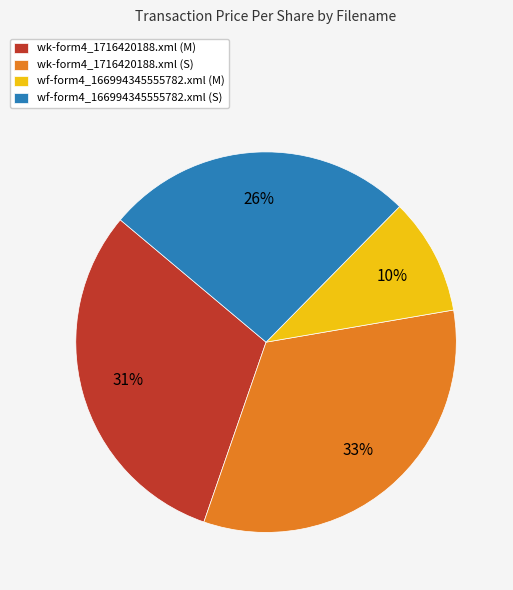

Combined, do wf-form4_166994345555782.xml (S) and wk-form4_1716420188.xml (M) account for over 50%?

Yes